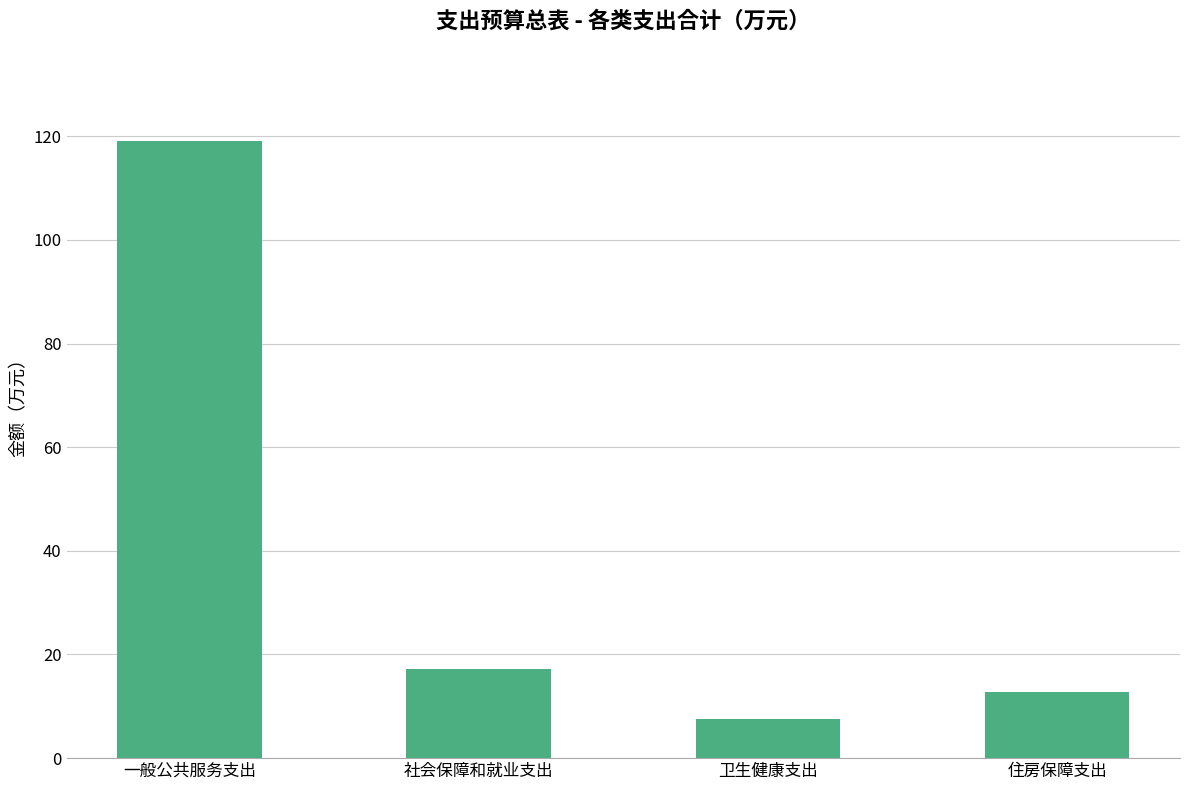

What is the change in value from 社会保障和就业支出 to 卫生健康支出?

-9.6